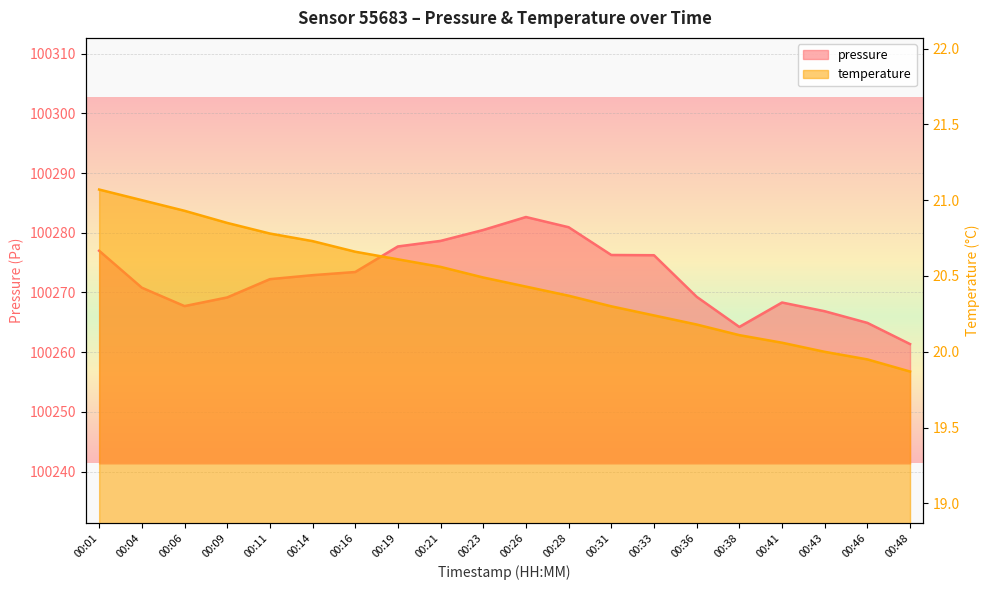

List the series in order of their overall mean, lowest first.

temperature, pressure